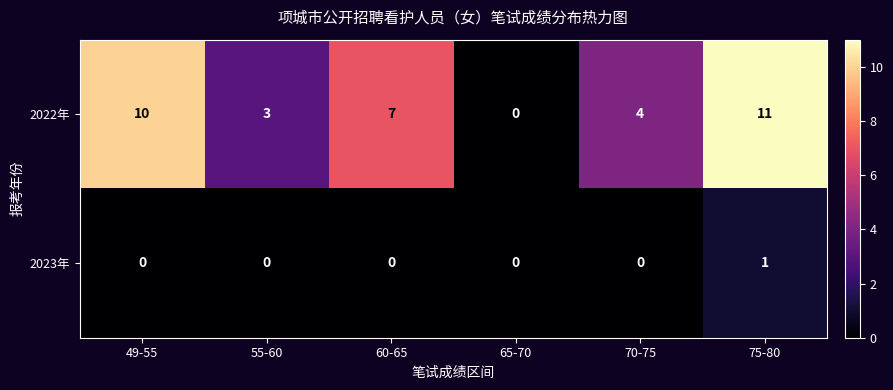

What is the sum of all 2022年 values?

35